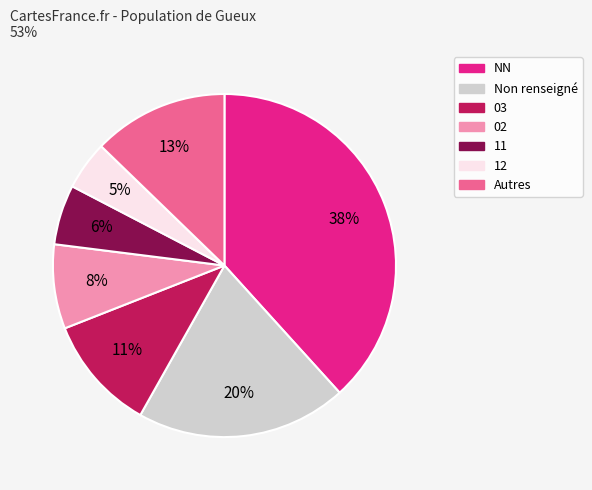

Does any single category account for the majority?

No